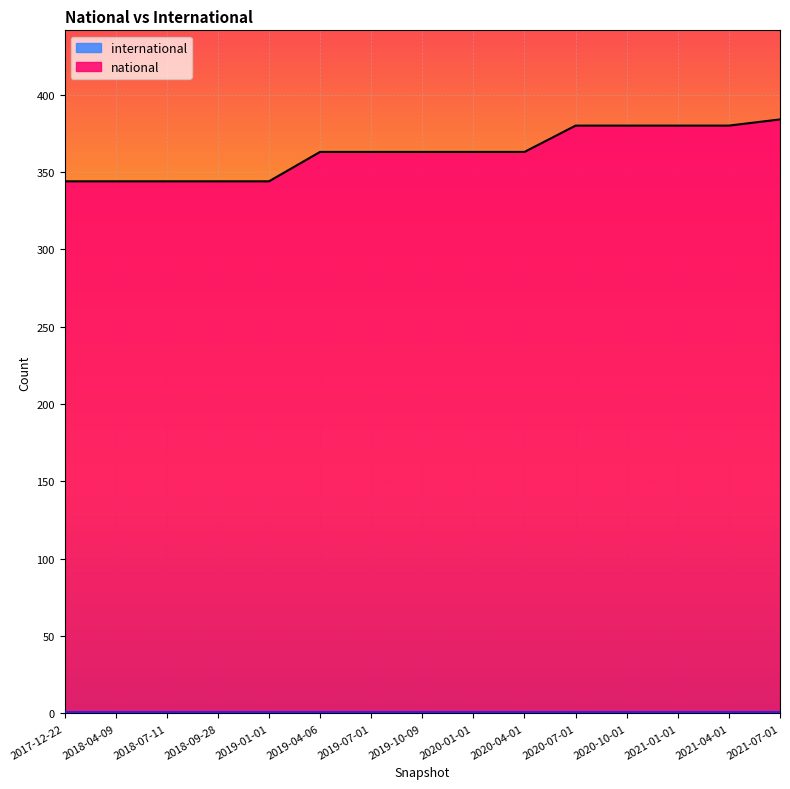

What is the change in value from 2019-07-01 to 2021-04-01?

+17